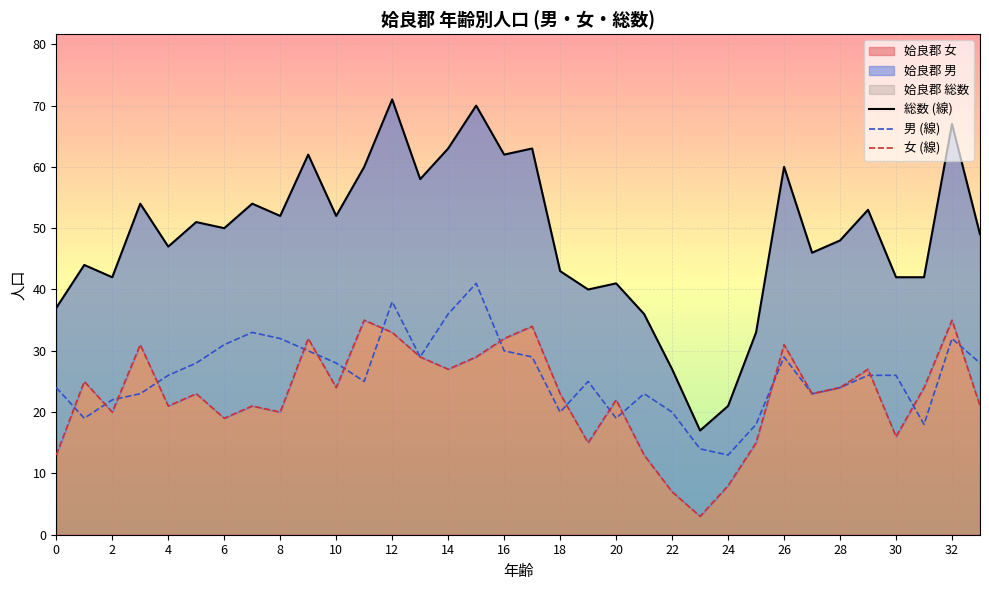

What is the value of the 女 (線) point at the 12th from the left?

35